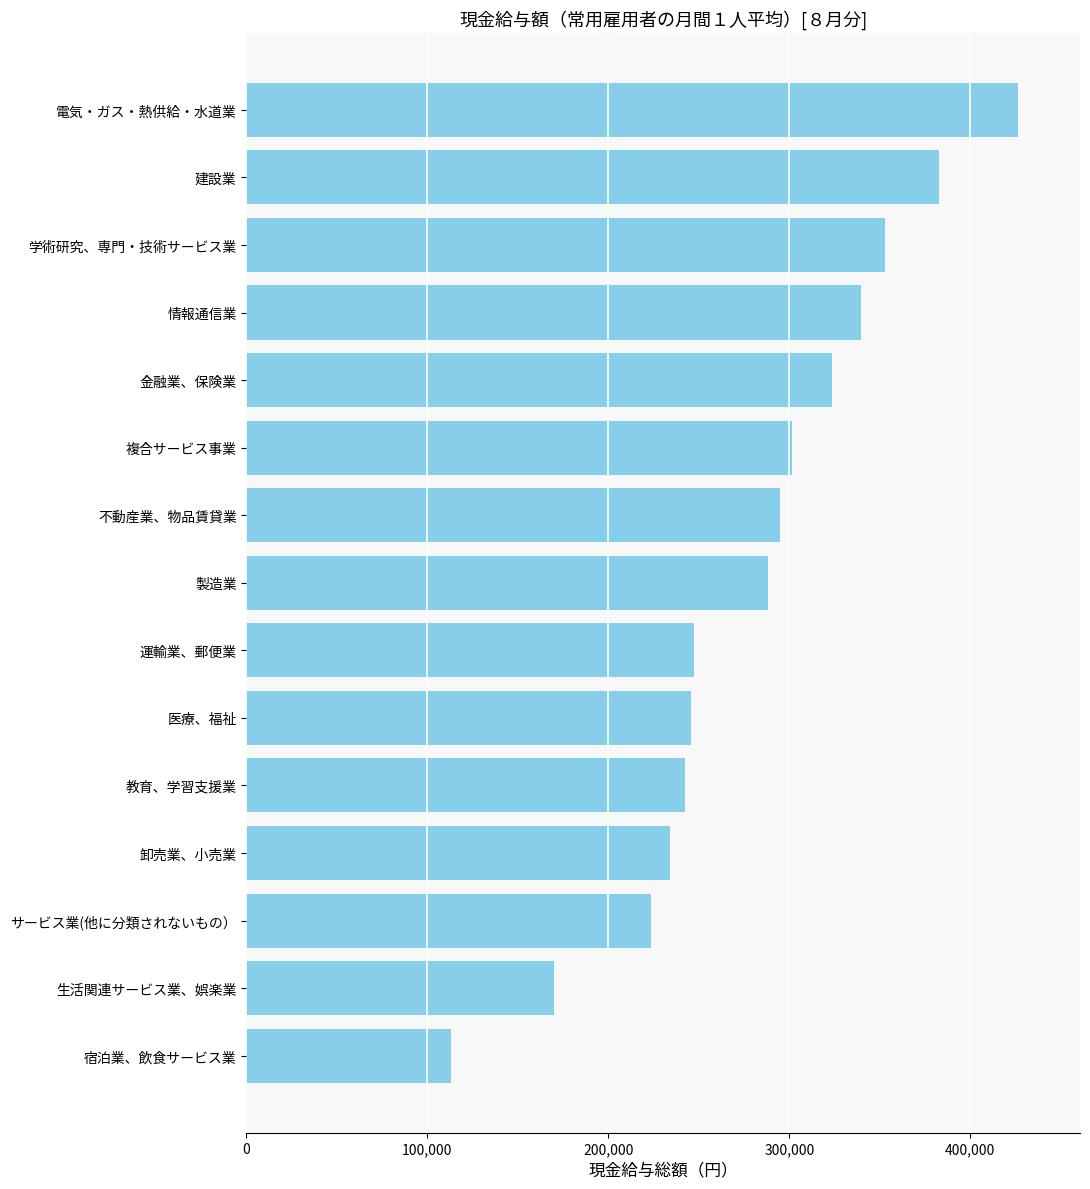

What is the smallest value displayed?

113331